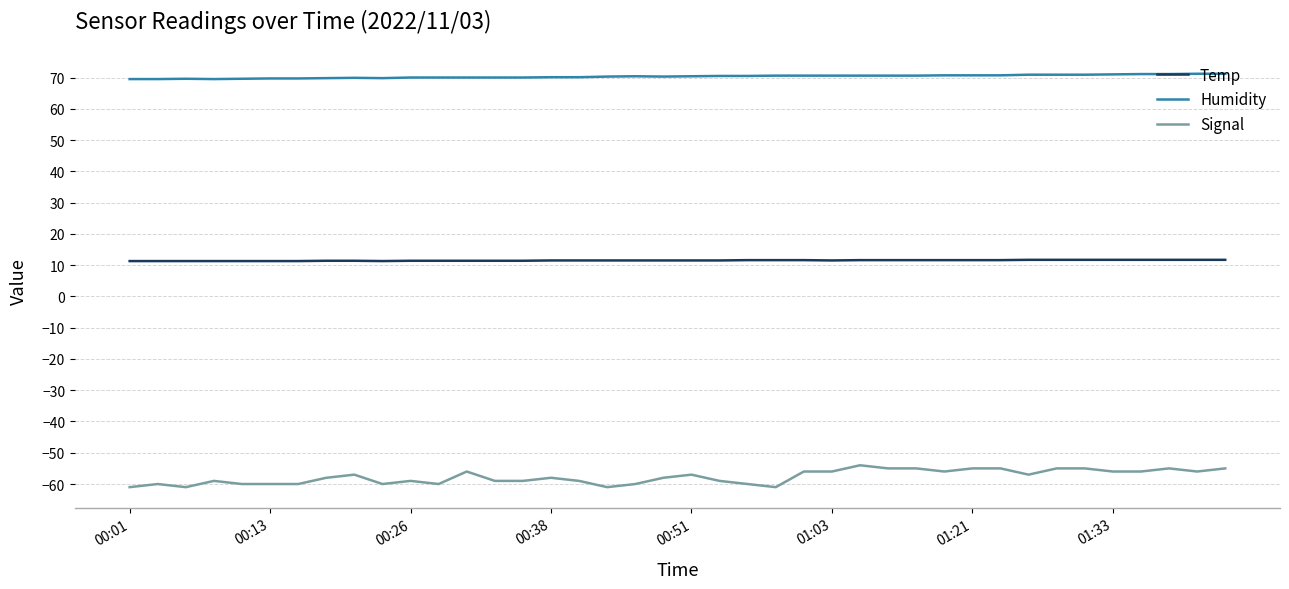

Count the number of categories in the chart.

40